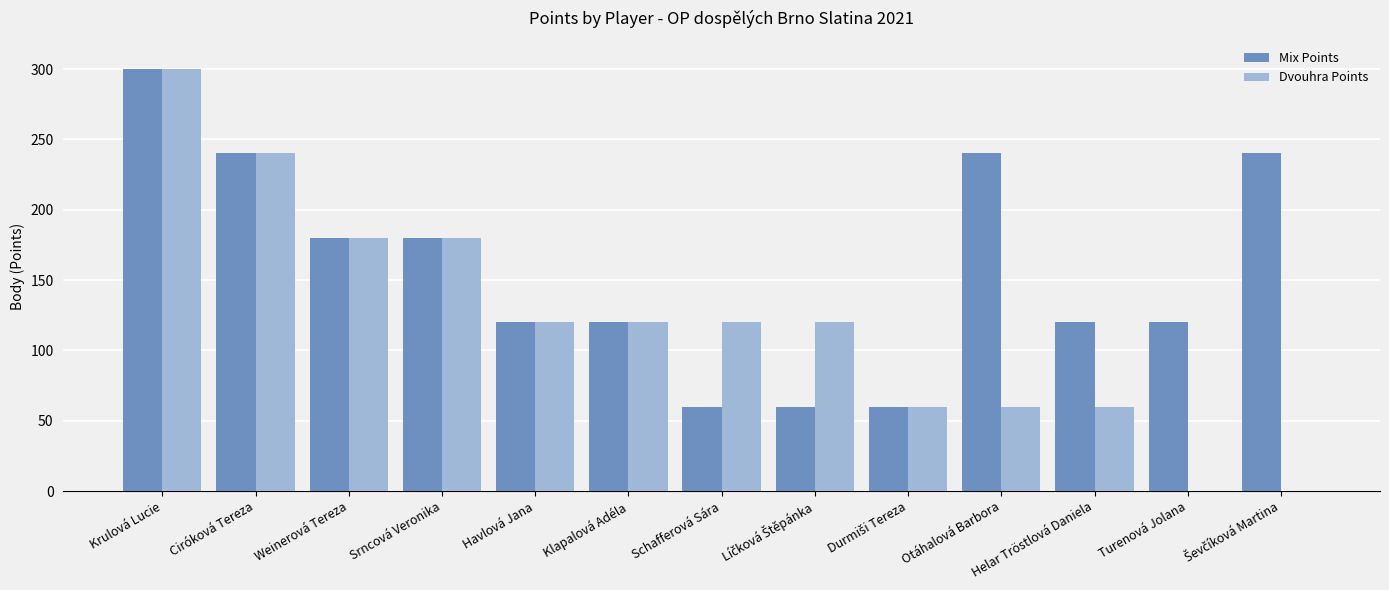

Which series has the largest total across all categories?

Mix Points